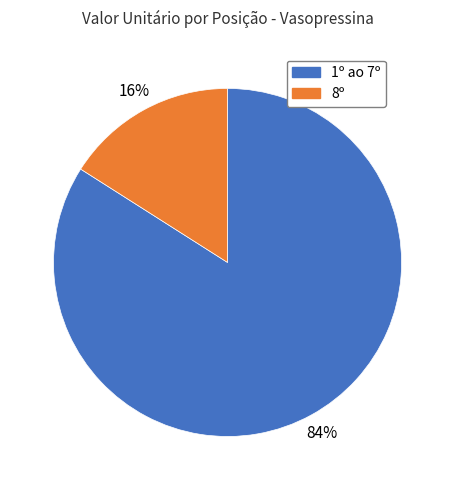

Is there a majority slice in this chart?

Yes